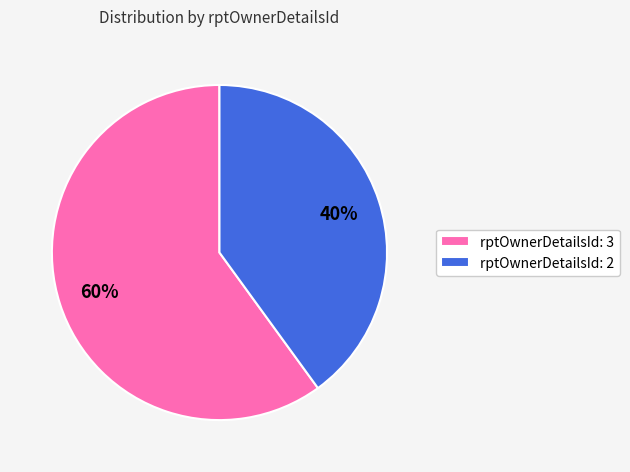

Which slice is the largest?

rptOwnerDetailsId: 3